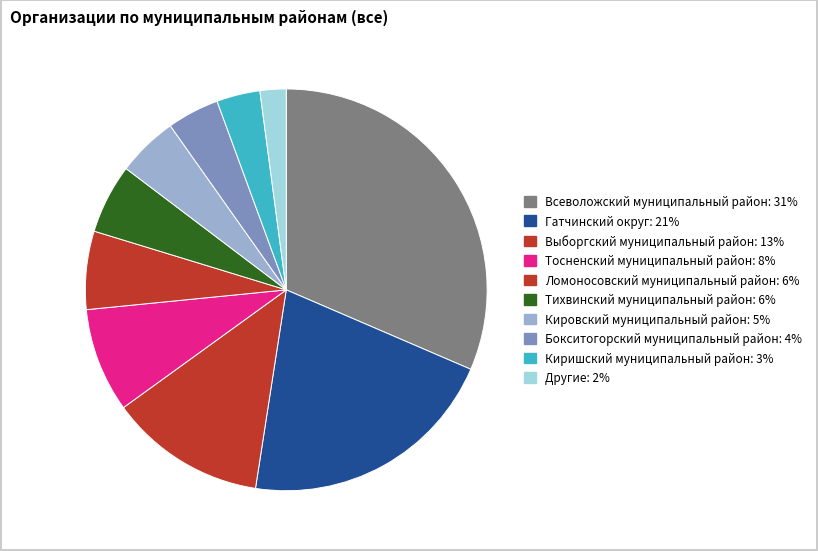

How many slices are in this pie chart?

10